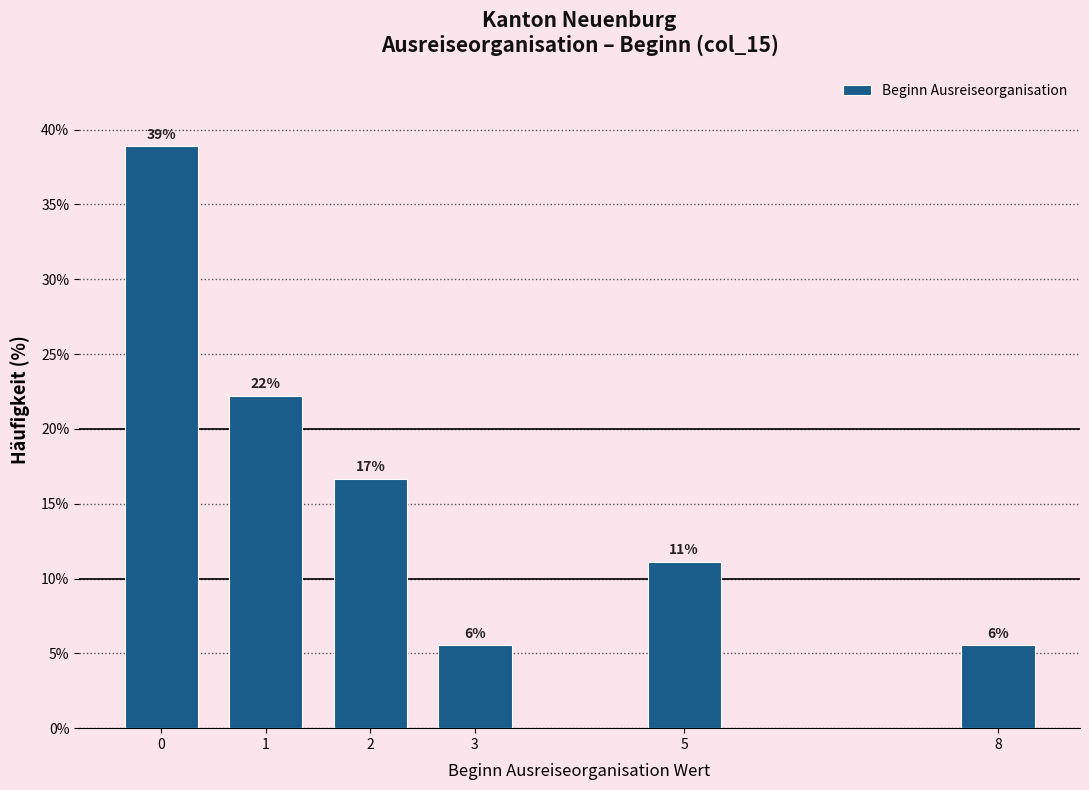

How many bars are there in total?

6